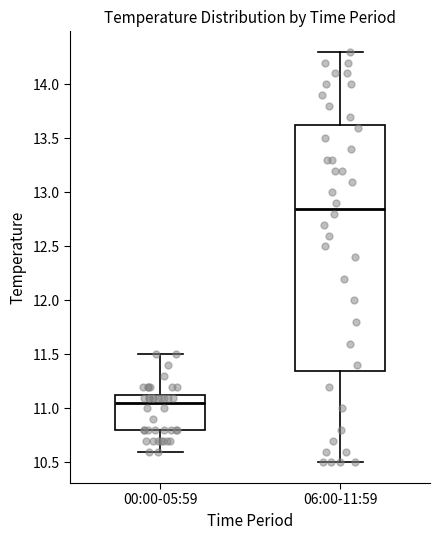

Which box's median line is the lowest?

00:00-05:59